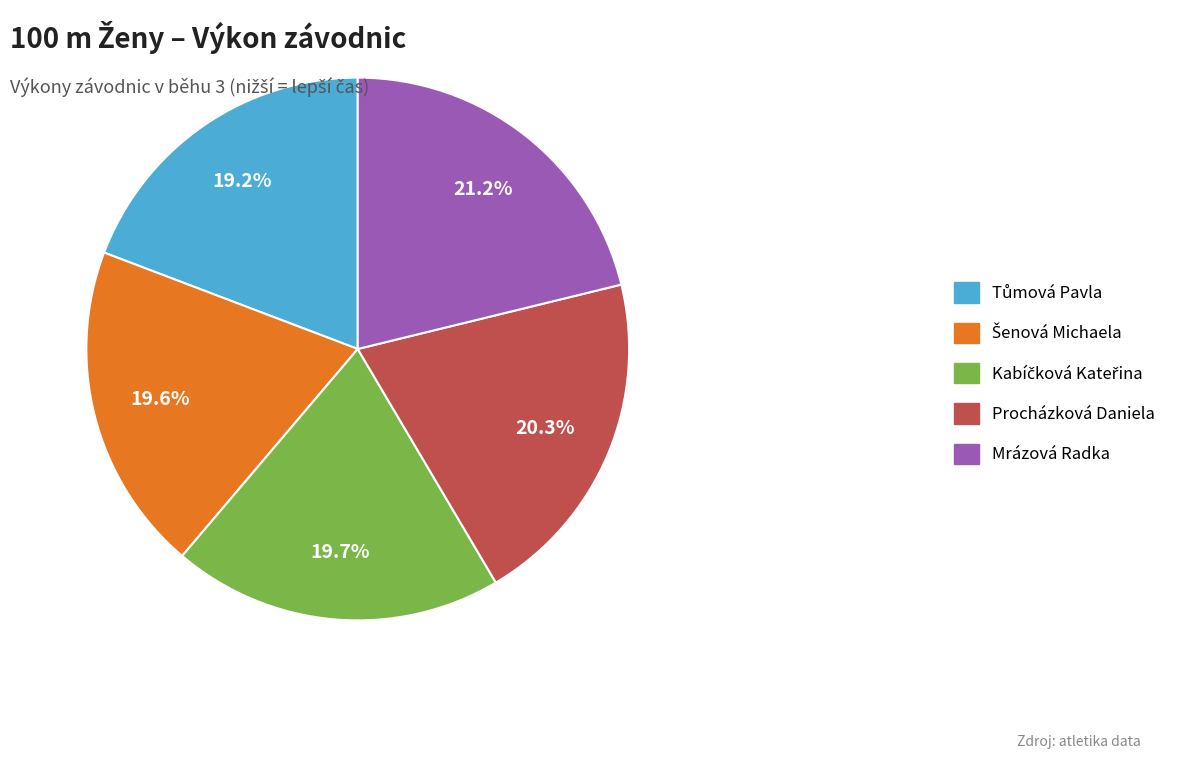

Which category has the biggest portion of the pie?

Mrázová Radka